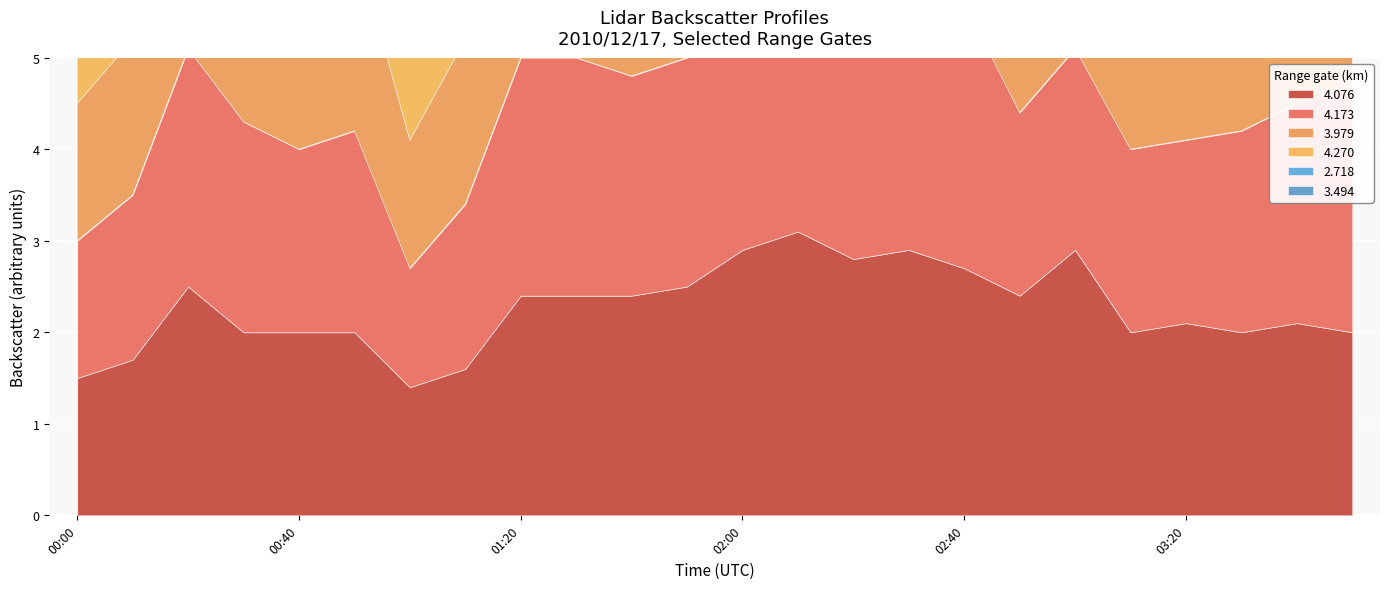

Reading right to left, extract all data points from this chart.

4.076: 03:50=2.0	03:40=2.1	03:30=2.0	03:20=2.1	03:10=2.0	03:00=2.9	02:50=2.4	02:40=2.7	02:30=2.9	02:20=2.8	02:10=3.1	02:00=2.9	01:50=2.5	01:40=2.4	01:30=2.4	01:20=2.4	01:10=1.6	01:00=1.4	00:50=2.0	00:40=2.0	00:30=2.0	00:20=2.5	00:10=1.7	00:00=1.5
4.173: 03:50=2.7	03:40=2.4	03:30=2.2	03:20=2.0	03:10=2.0	03:00=2.2	02:50=2.0	02:40=2.9	02:30=2.4	02:20=2.6	02:10=2.9	02:00=3.0	01:50=2.5	01:40=2.4	01:30=2.6	01:20=2.6	01:10=1.8	01:00=1.3	00:50=2.2	00:40=2.0	00:30=2.3	00:20=2.6	00:10=1.8	00:00=1.5
3.979: 03:50=2.8	03:40=2.5	03:30=2.0	03:20=2.1	03:10=1.9	03:00=2.9	02:50=2.5	02:40=2.9	02:30=3.0	02:20=3.0	02:10=3.4	02:00=2.9	01:50=2.7	01:40=2.5	01:30=2.1	01:20=2.2	01:10=1.8	01:00=1.4	00:50=2.1	00:40=2.0	00:30=1.9	00:20=2.1	00:10=1.7	00:00=1.5
4.270: 03:50=2.9	03:40=2.8	03:30=2.6	03:20=2.0	03:10=2.4	03:00=2.4	02:50=2.0	02:40=2.0	02:30=2.8	02:20=2.7	02:10=2.9	02:00=2.7	01:50=2.6	01:40=2.7	01:30=2.7	01:20=2.8	01:10=2.0	01:00=1.1	00:50=2.1	00:40=1.9	00:30=2.0	00:20=2.6	00:10=1.6	00:00=1.5
2.718: 03:50=2.8	03:40=2.1	03:30=1.0	03:20=1.5	03:10=0.4	03:00=1.6	02:50=1.5	02:40=2.1	02:30=2.7	02:20=2.8	02:10=2.3	02:00=2.7	01:50=2.1	01:40=1.5	01:30=1.9	01:20=2.1	01:10=1.5	01:00=2.0	00:50=1.6	00:40=1.7	00:30=1.3	00:20=1.6	00:10=0.6	00:00=0.4
3.494: 03:50=2.5	03:40=2.5	03:30=1.1	03:20=1.6	03:10=2.4	03:00=2.8	02:50=1.6	02:40=1.9	02:30=2.4	02:20=2.4	02:10=2.4	02:00=3.2	01:50=2.5	01:40=2.1	01:30=1.9	01:20=1.9	01:10=1.8	01:00=1.4	00:50=1.9	00:40=1.8	00:30=1.7	00:20=2.5	00:10=1.6	00:00=1.5